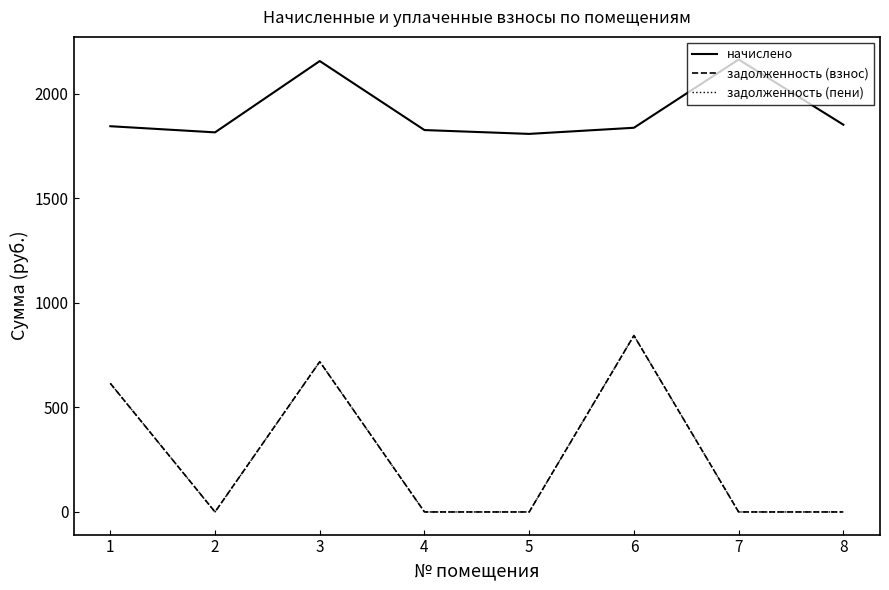

At which category does начислено reach its first local peak?

3